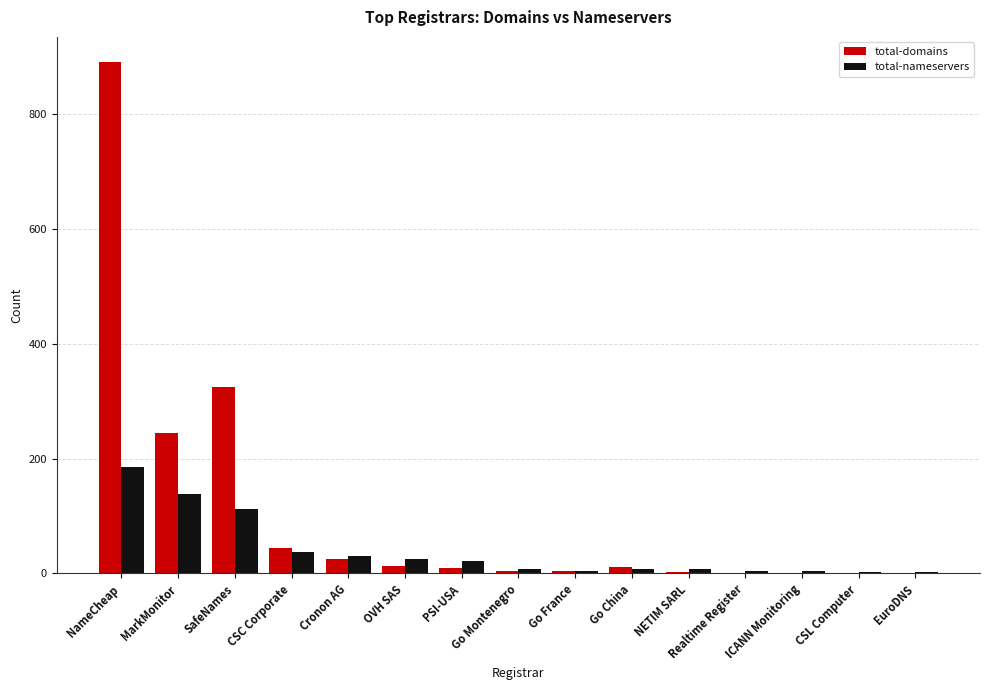

How many data points does each series have?

15